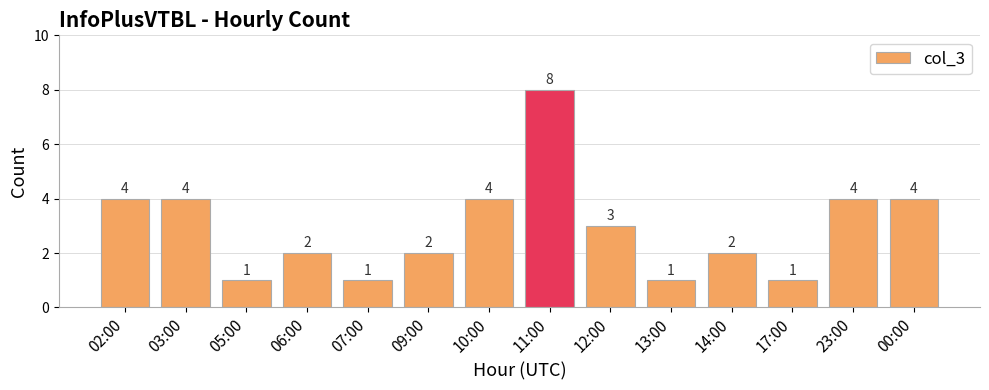

The value at 05:00 is 2. True or false?

False